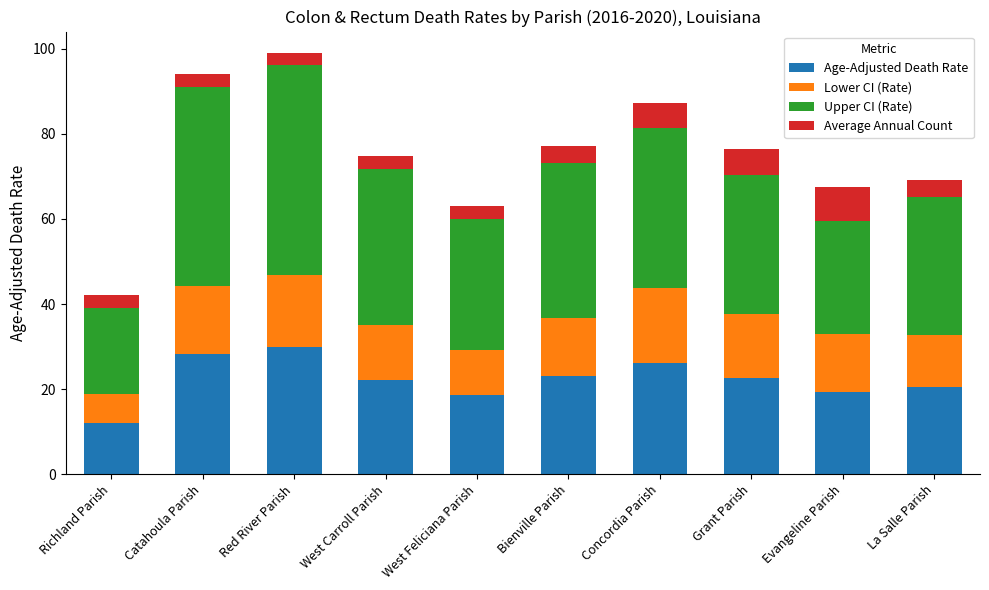

The Age-Adjusted Death Rate series shows 29.8 at Red River Parish. True or false?

True